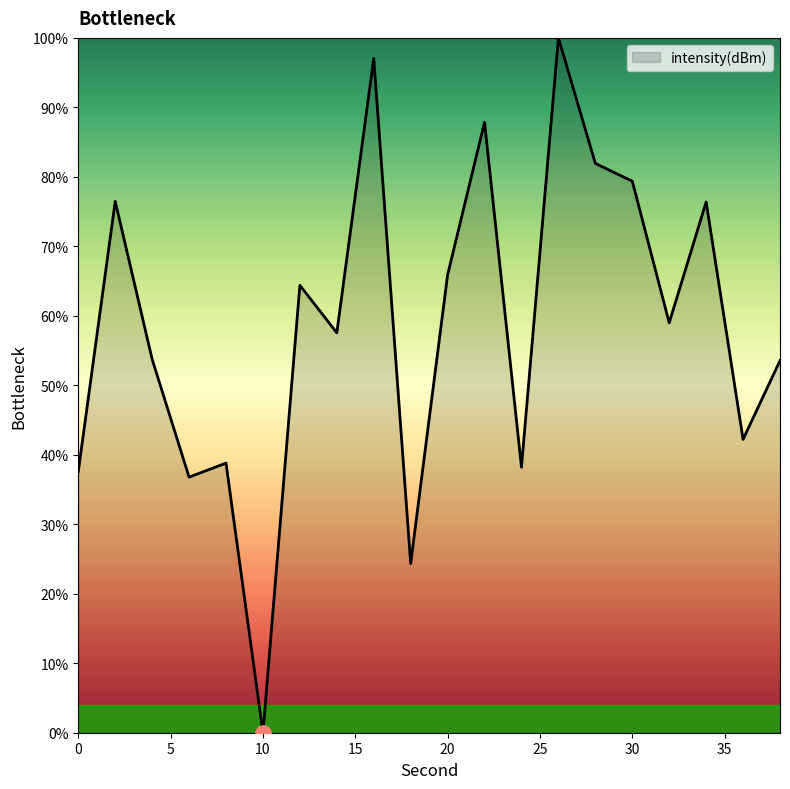

What is the greatest value displayed?

100.0